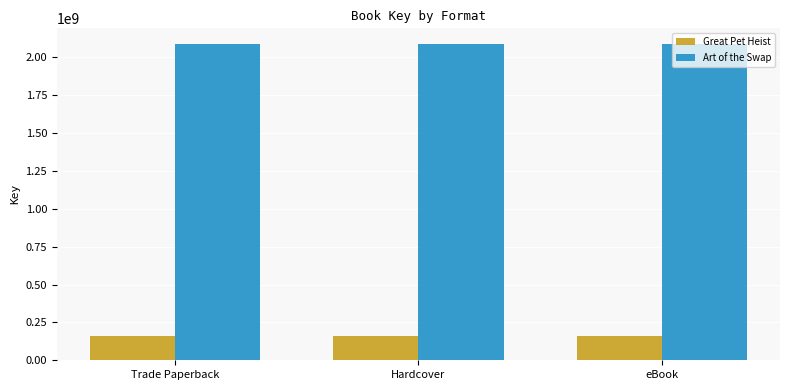

What is the sum of the Art of the Swap values at eBook and Trade Paperback?

4173247772